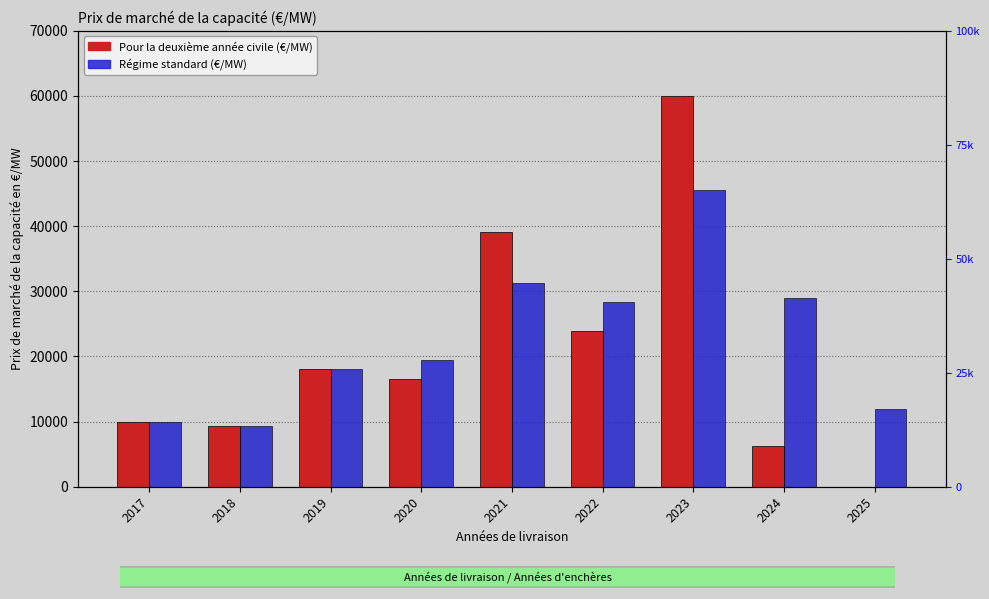

How many groups of bars are there?

9